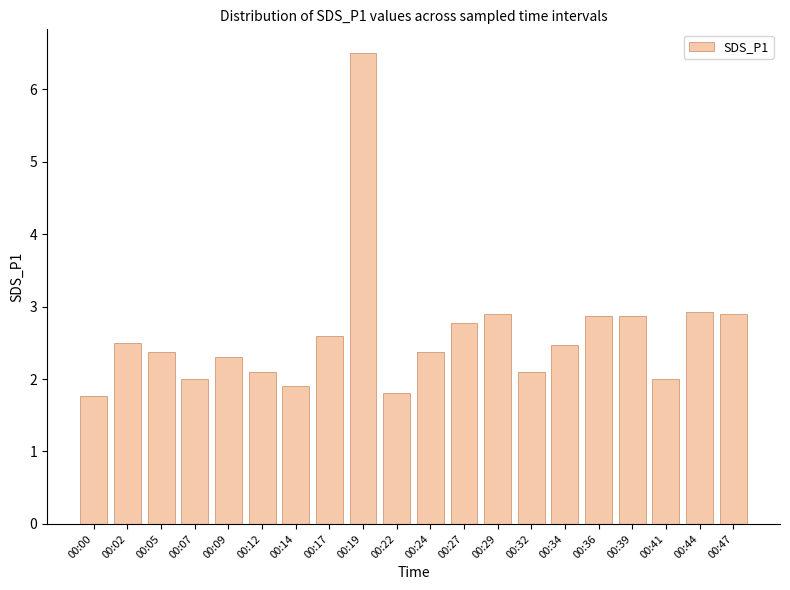

What is the minimum value shown in the chart?

1.8